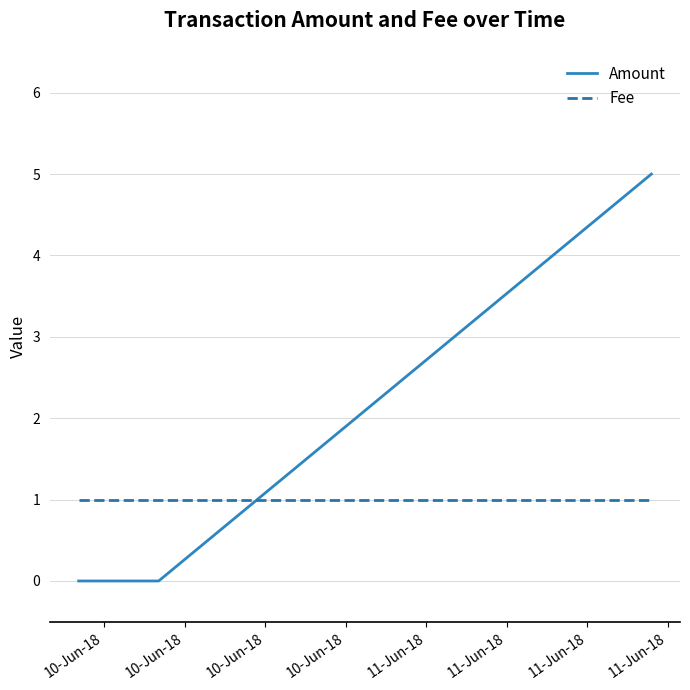

Rank the series by their maximum value, from lowest to highest.

Fee, Amount